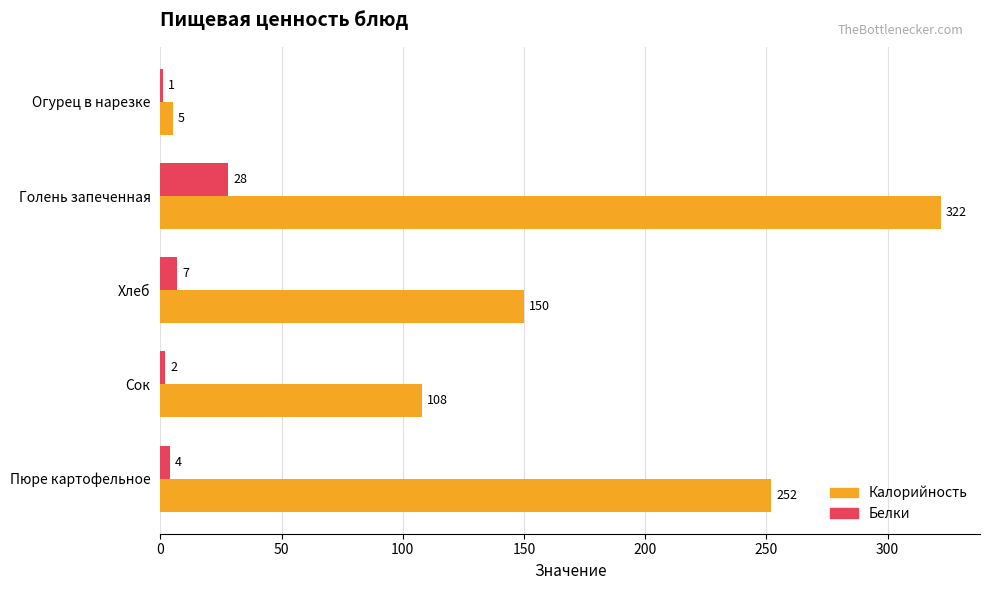

Which series has the largest total across all categories?

Калорийность